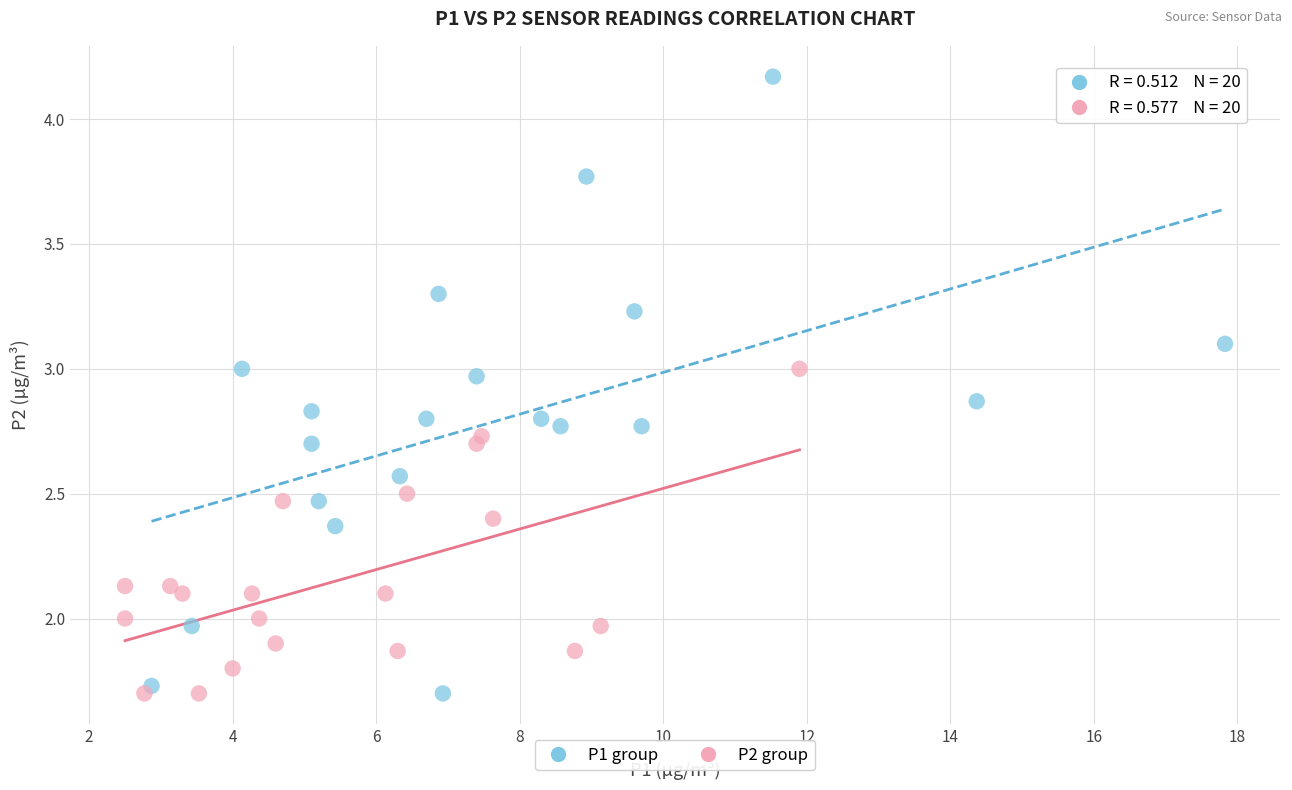

Which series has the widest spread of Y values?

P1 group